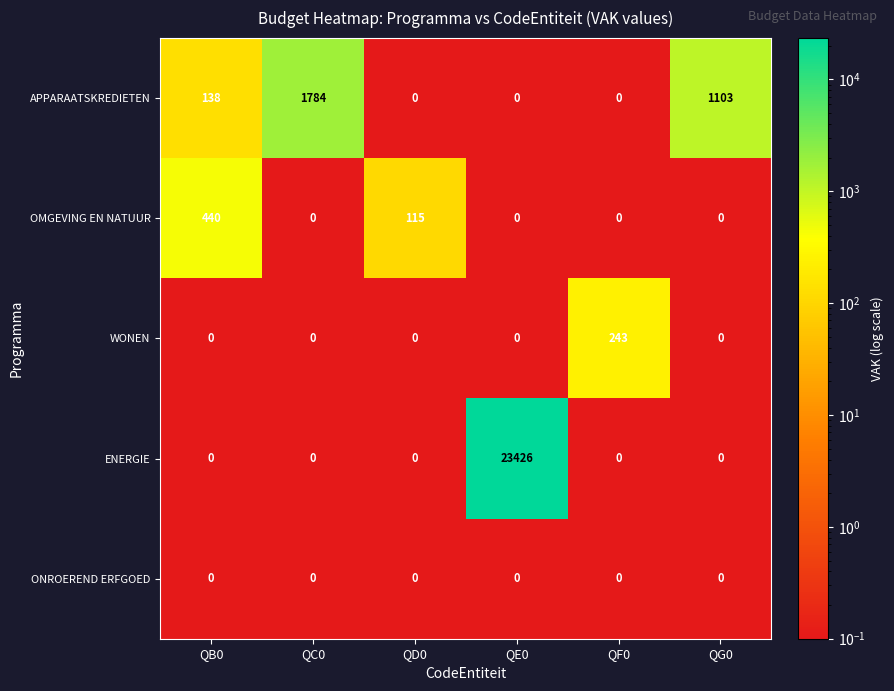

At how many categories does at least one series exceed 4685?

1